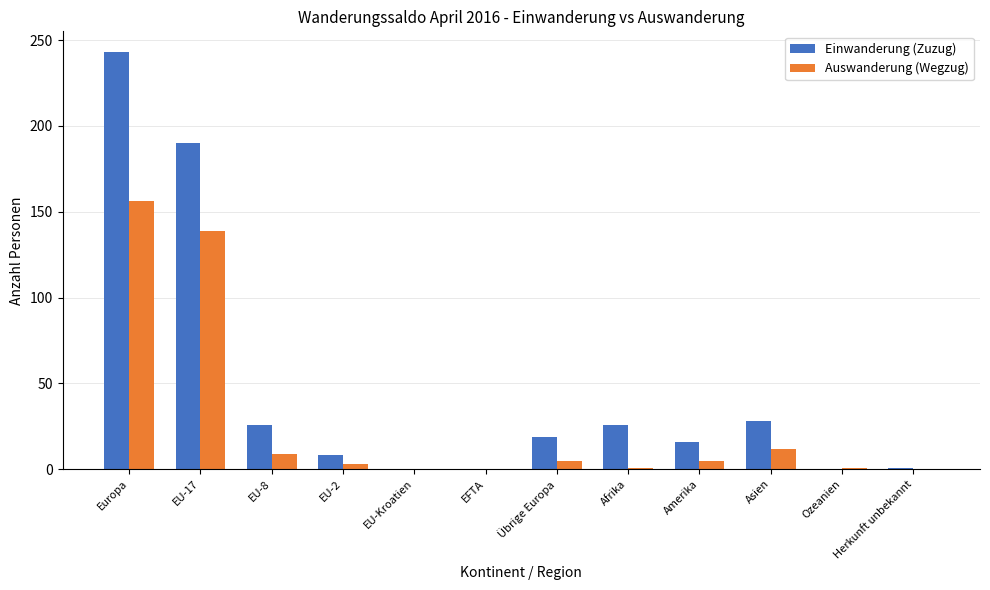

Count the number of data series in this chart.

2